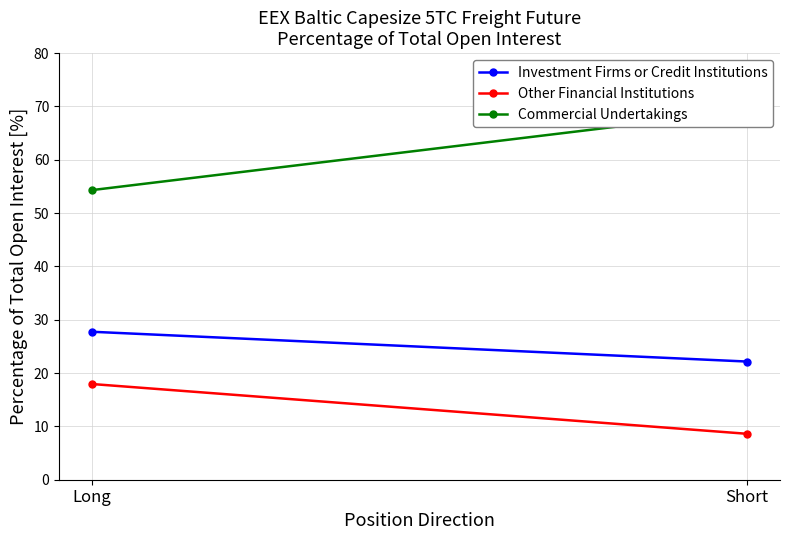

What is the highest value of the Commercial Undertakings series?

69.2